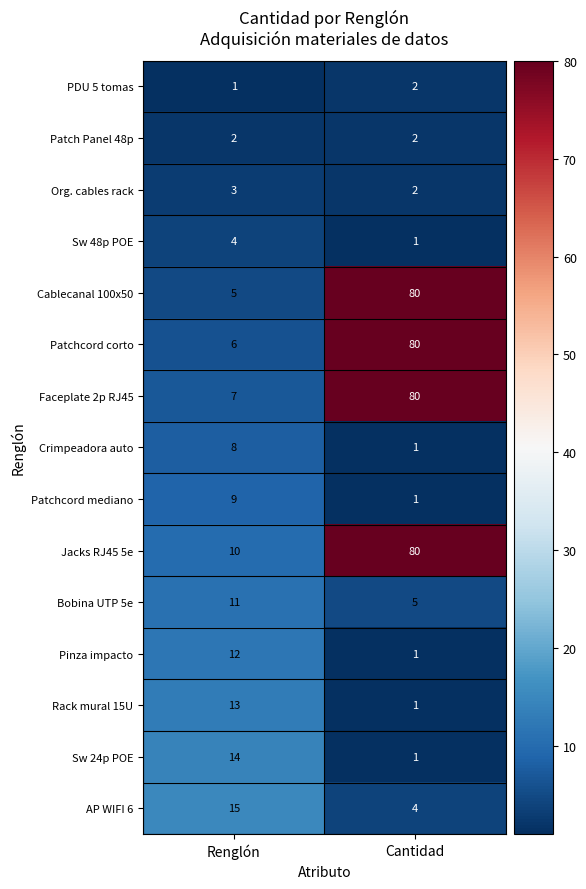

What is the difference between the highest and lowest values at Cantidad?

79